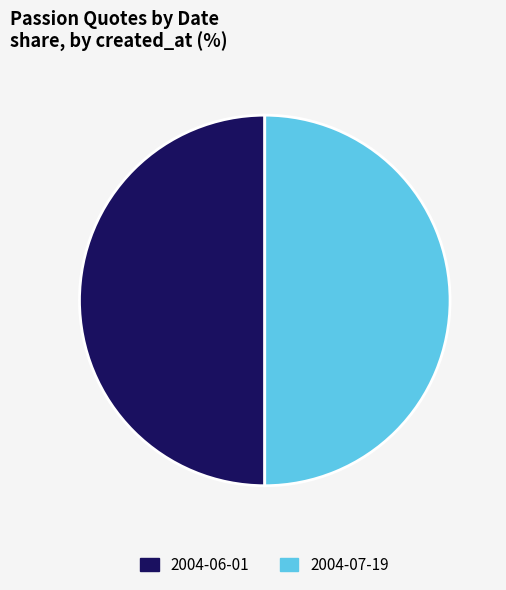

What is the ratio of the value at 2004-06-01 to the value at 2004-07-19?

1.0